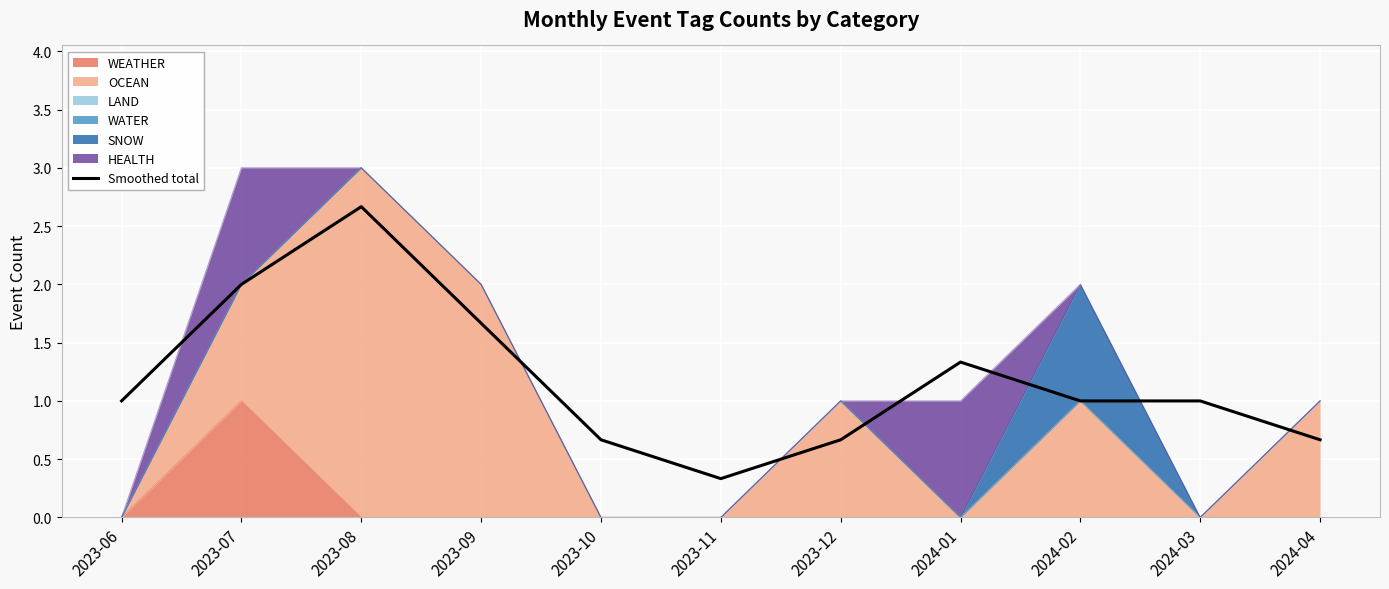

What is the label of the 9th point from the left?

2024-02